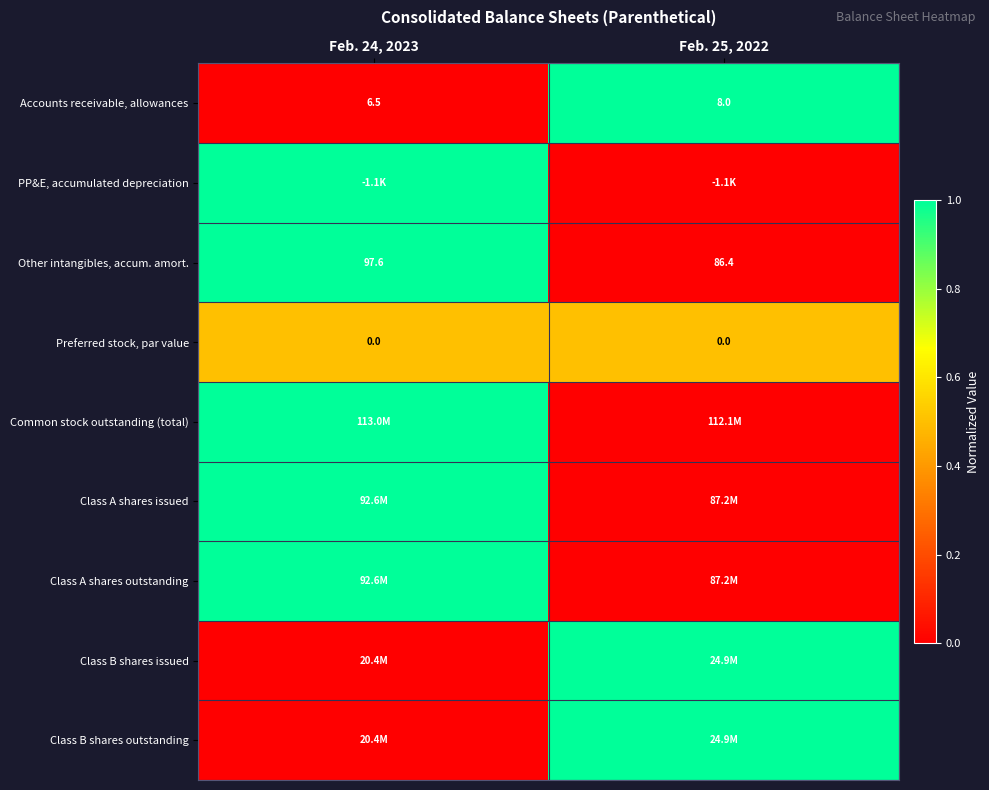

List the labels in order of Accounts receivable, allowances value, smallest first.

Feb. 24, 2023, Feb. 25, 2022